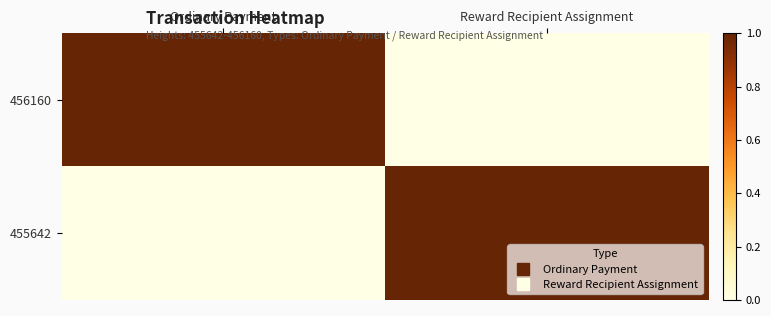

At how many categories does at least one series exceed 0?

2